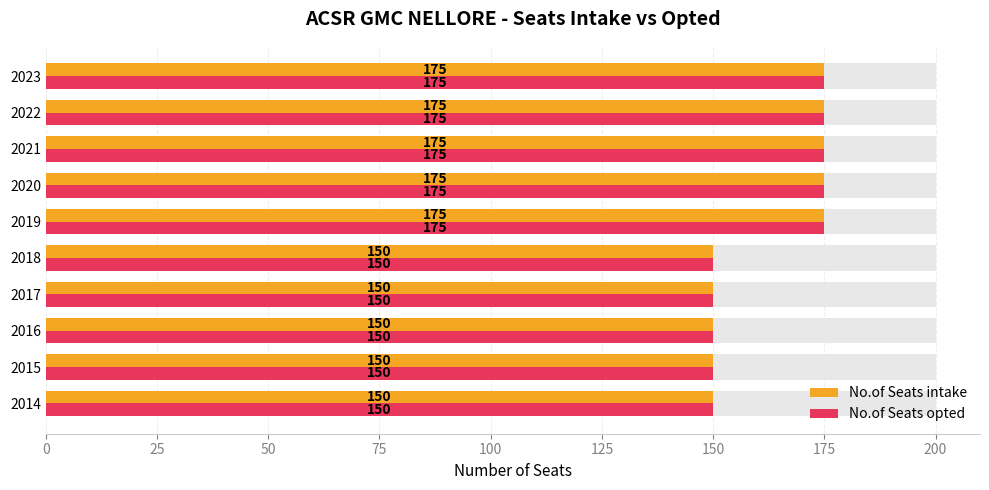

What is the sum of all No.of Seats intake values?

1625